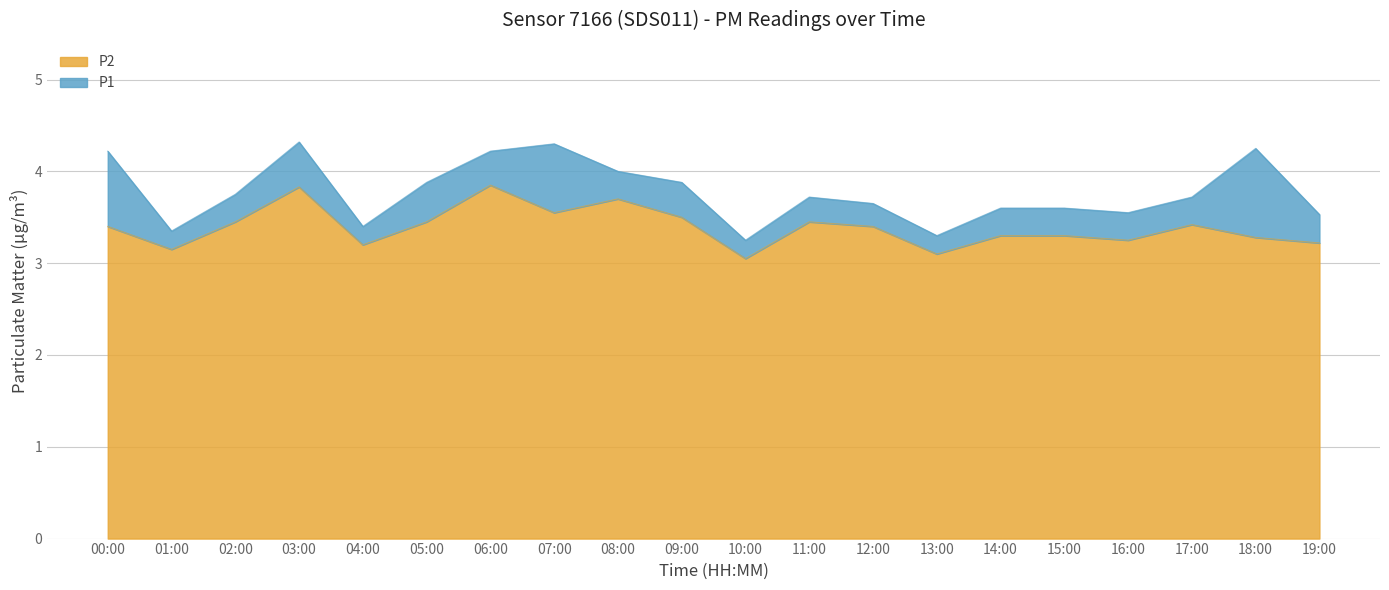

How many lines are shown in the chart?

2